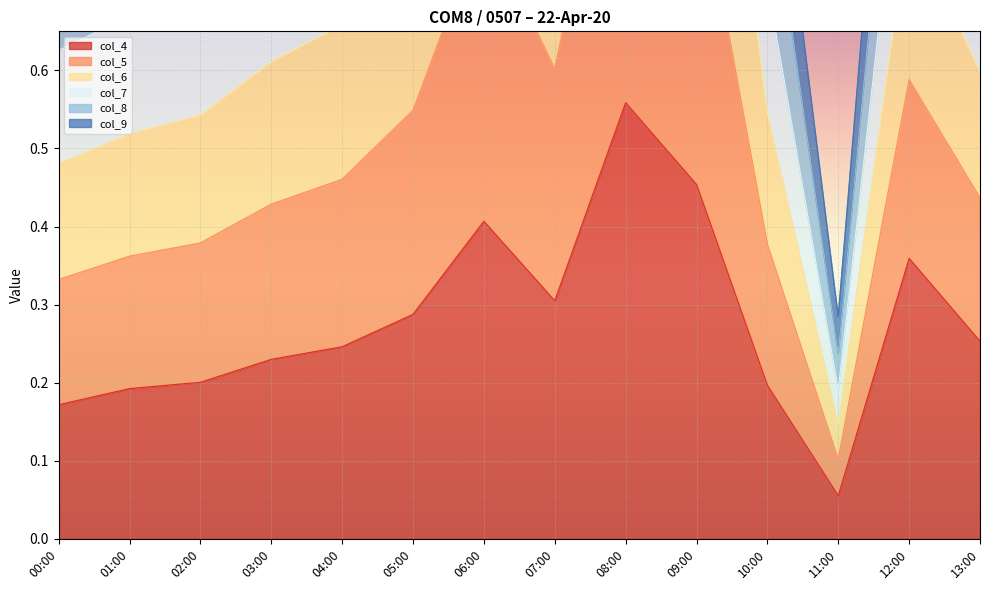

What is the label of the 9th point from the right?

05:00